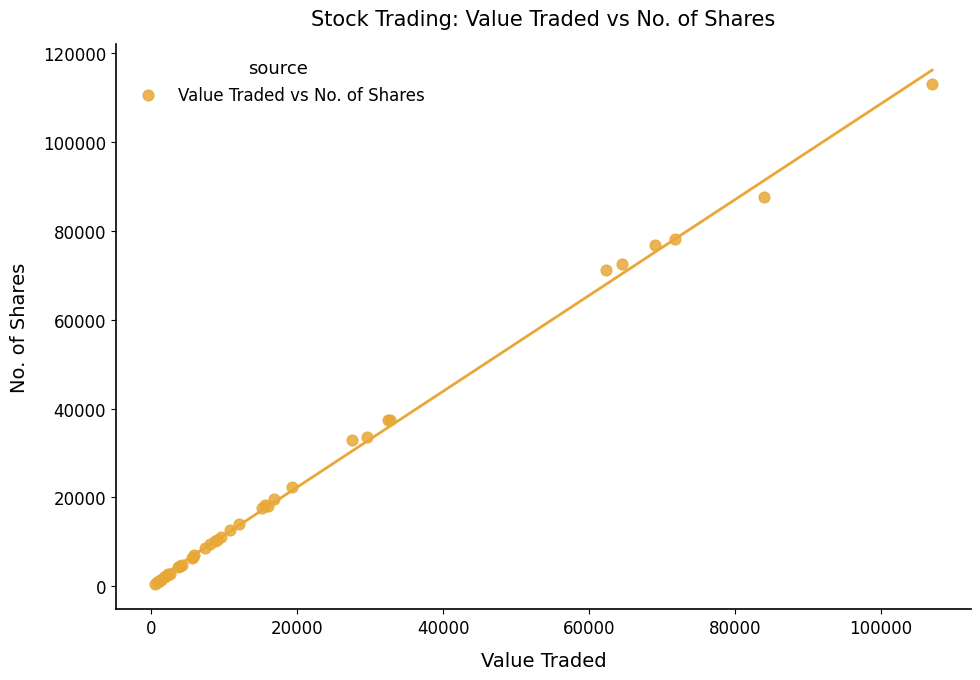

What Y value in the scatter plot is closest to 56775?

71100